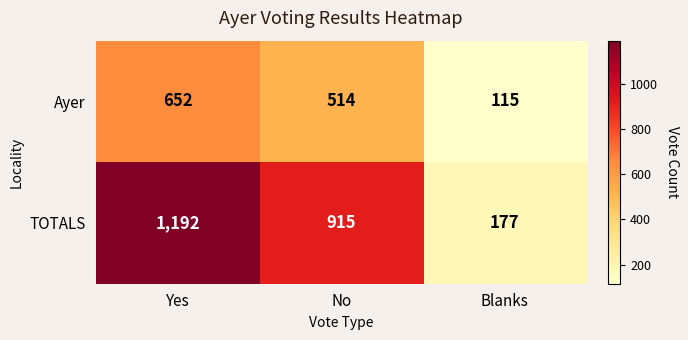

Reading left to right, list all the values displayed in this chart.

Ayer: Yes=652	No=514	Blanks=115
TOTALS: Yes=1192	No=915	Blanks=177